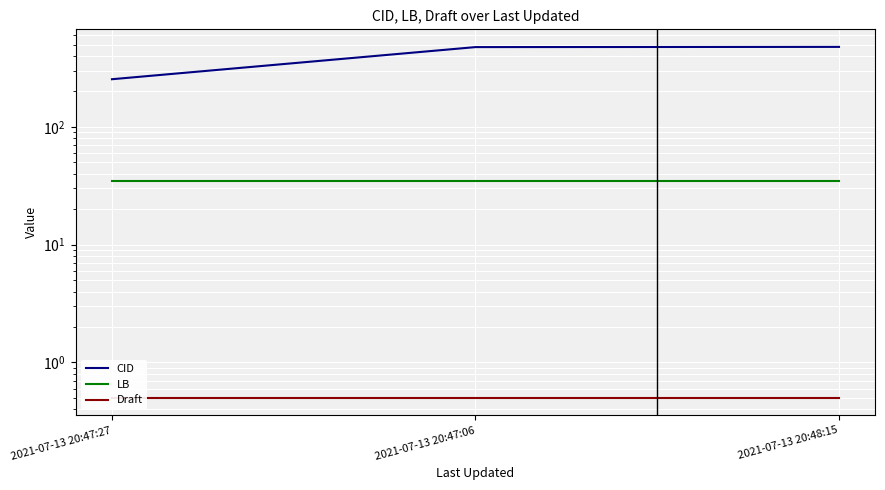

At which label is CID closest to 366?

2021-07-13 20:47:06